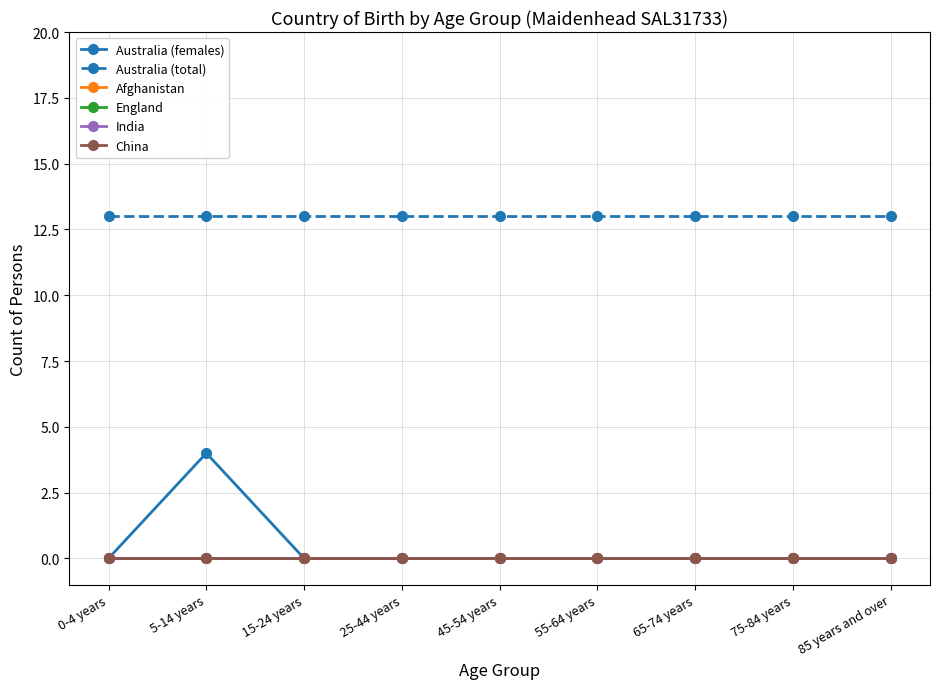

The India series shows 0 at 55-64 years. True or false?

True